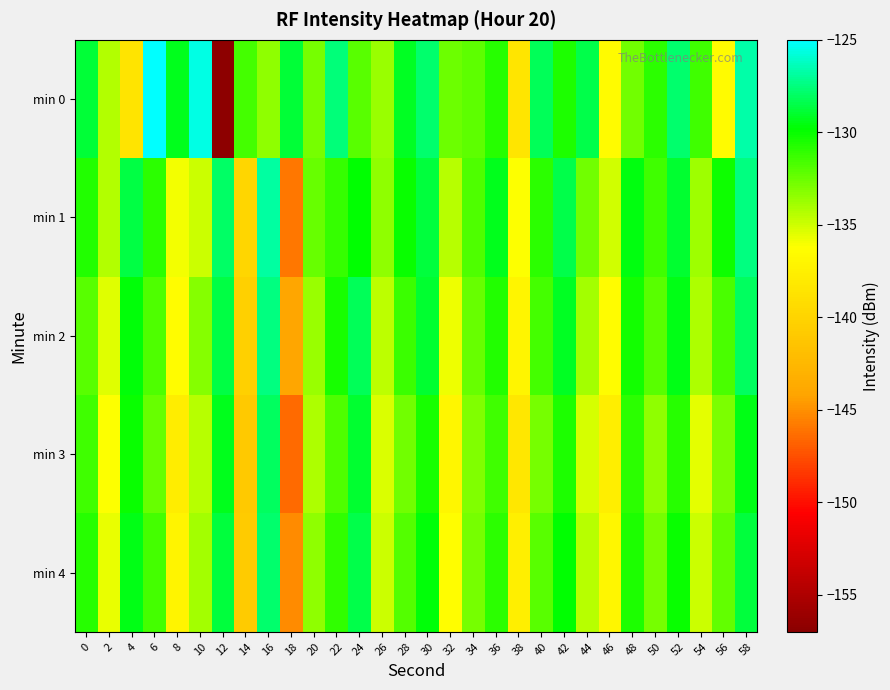

Between 28 and 4, which is larger?

28